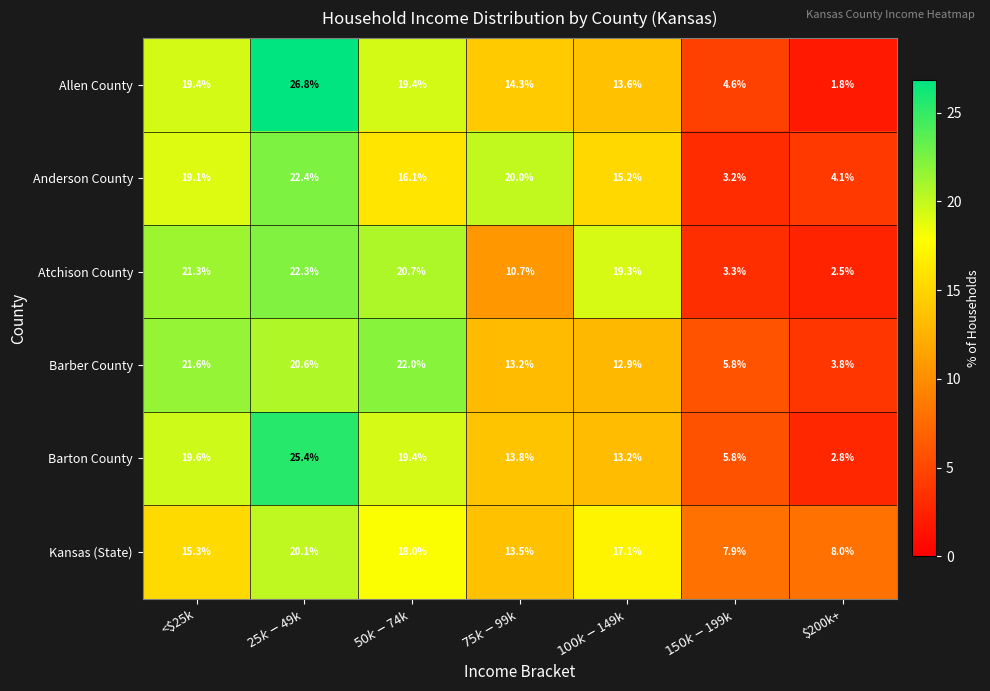

At $75k-$99k, list the series in order from smallest to largest.

Atchison County, Barber County, Kansas (State), Barton County, Allen County, Anderson County